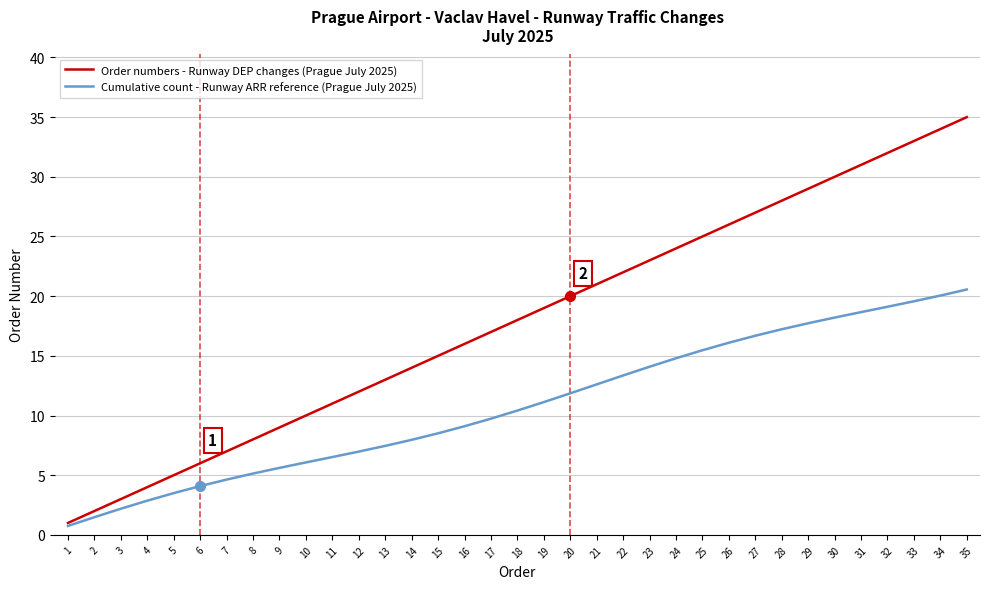

Read the Order numbers - Runway DEP changes (Prague July 2025) value at 27.

27.0